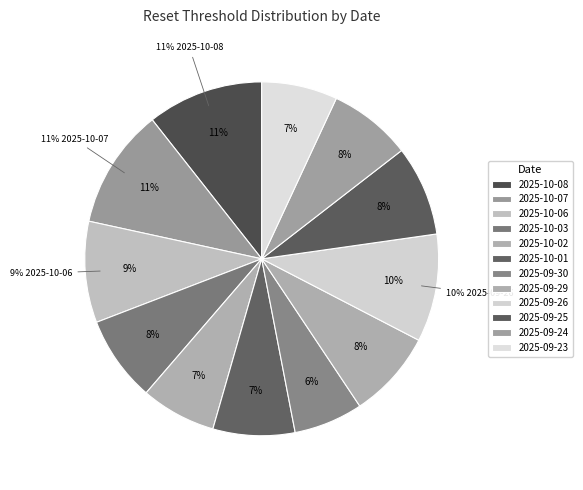

Which slice is the largest?

2025-10-07